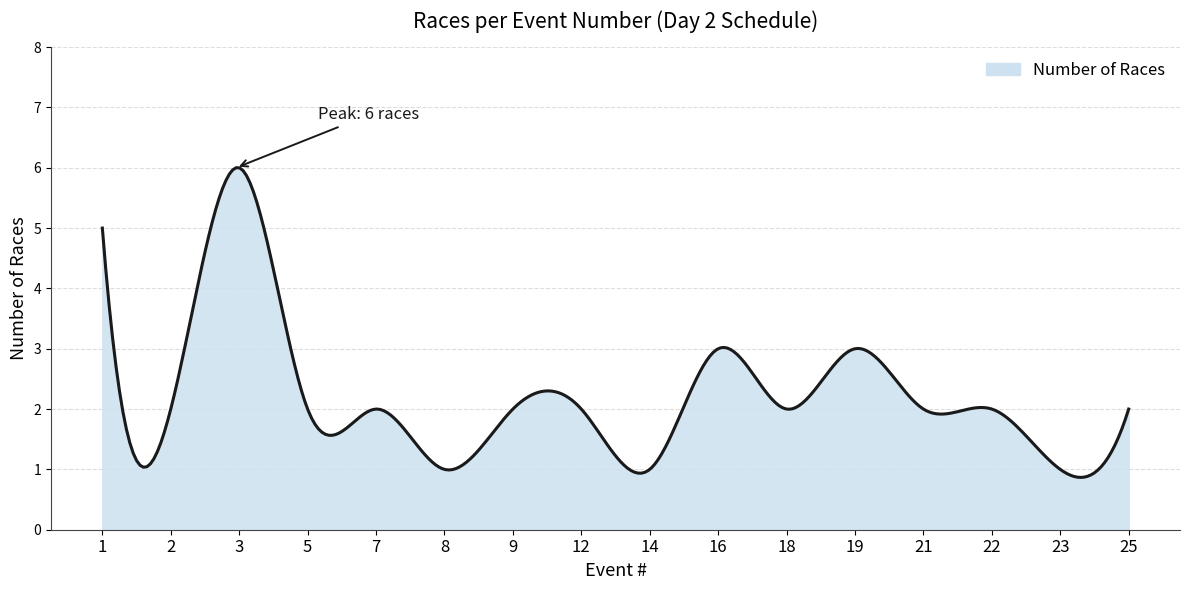

What is the difference between the maximum and minimum values?

5.1